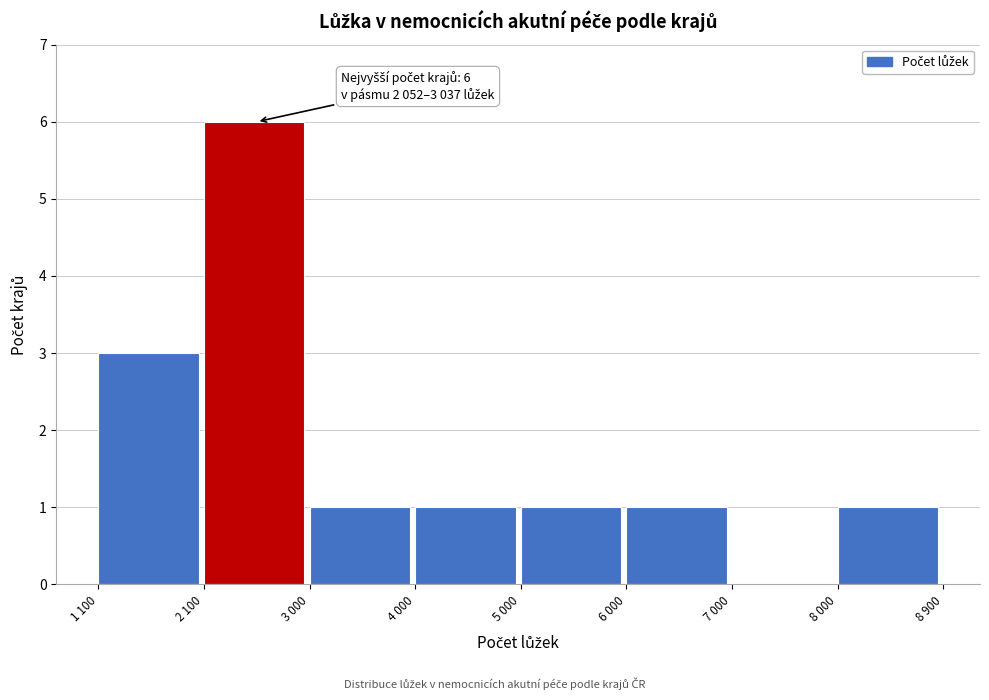

Reading left to right, what are all the values shown in this chart?

1 100=3	2 100=6	3 000=1	4 000=1	5 000=1	6 000=1	7 000=0	8 000=1